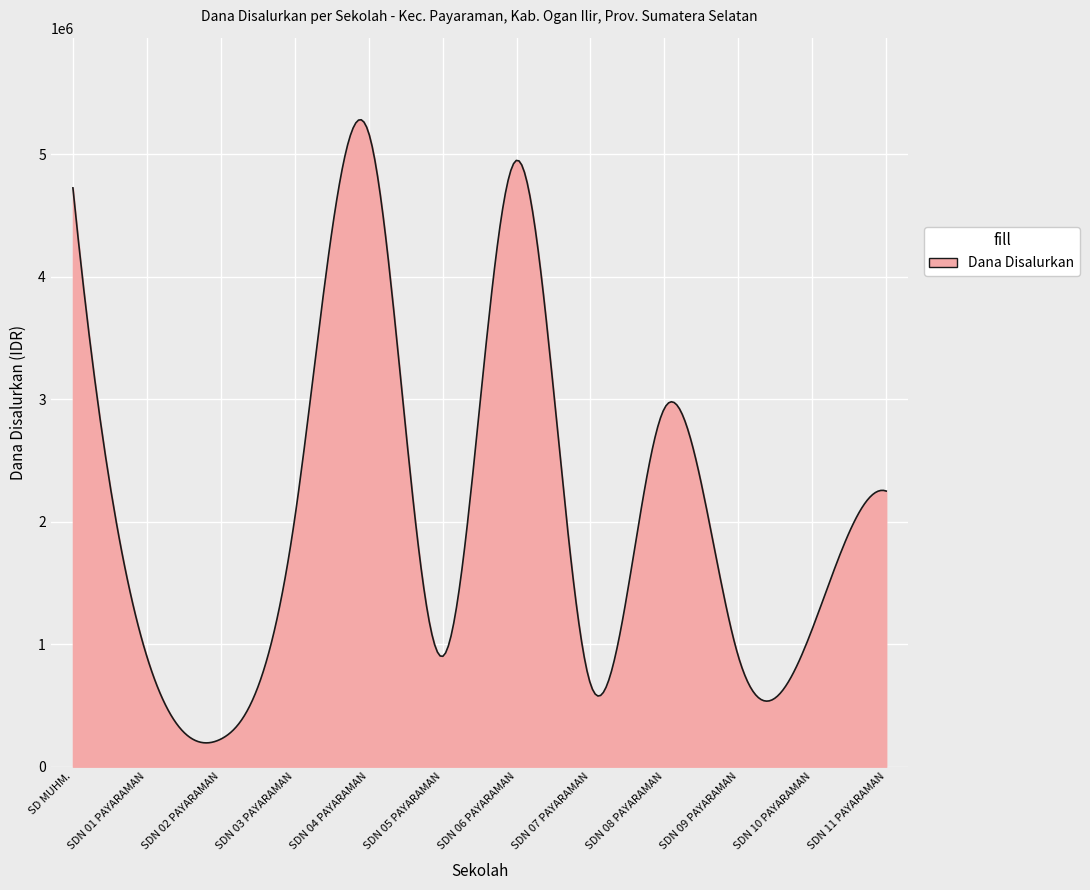

What is the maximum value shown in the chart?

5281005.2